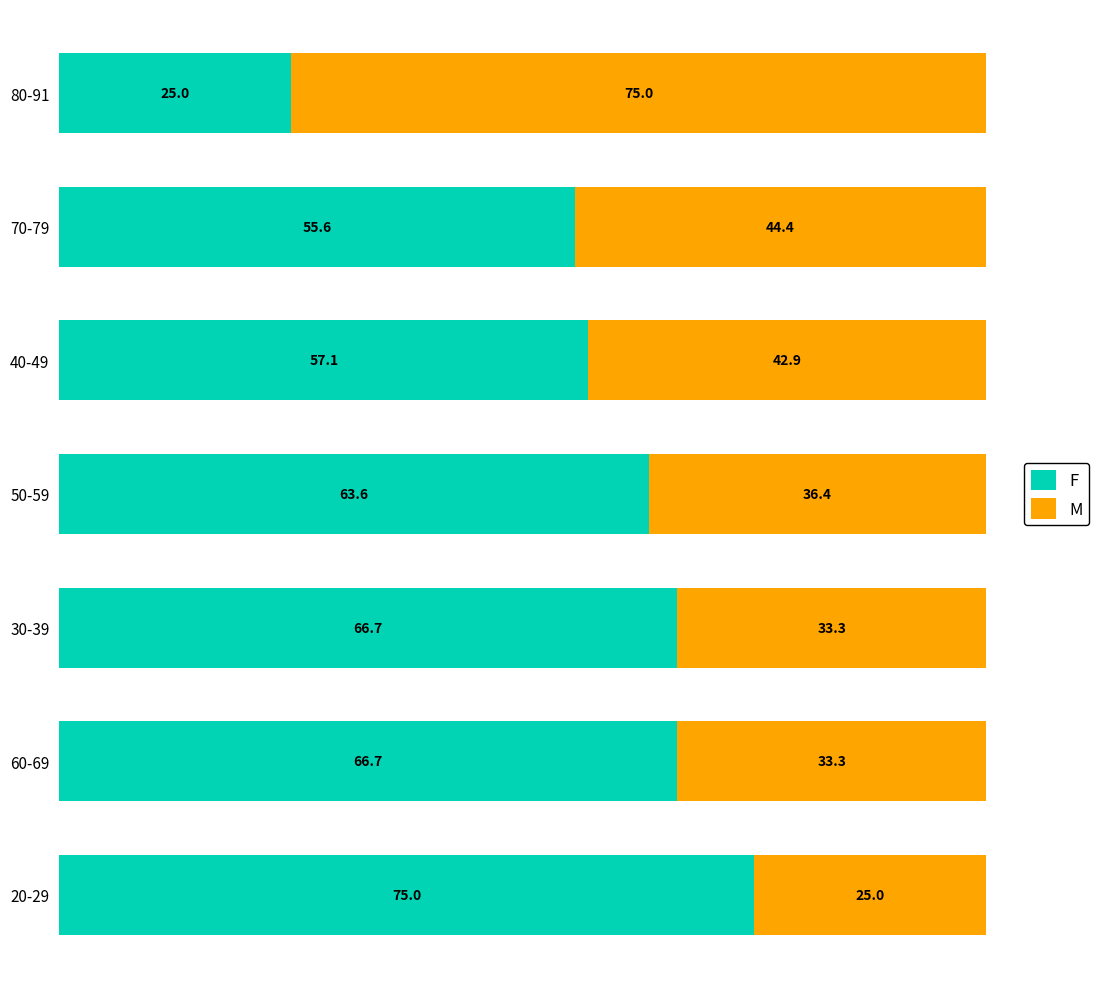

Is it true that F equals 75.3 at 70-79?

False